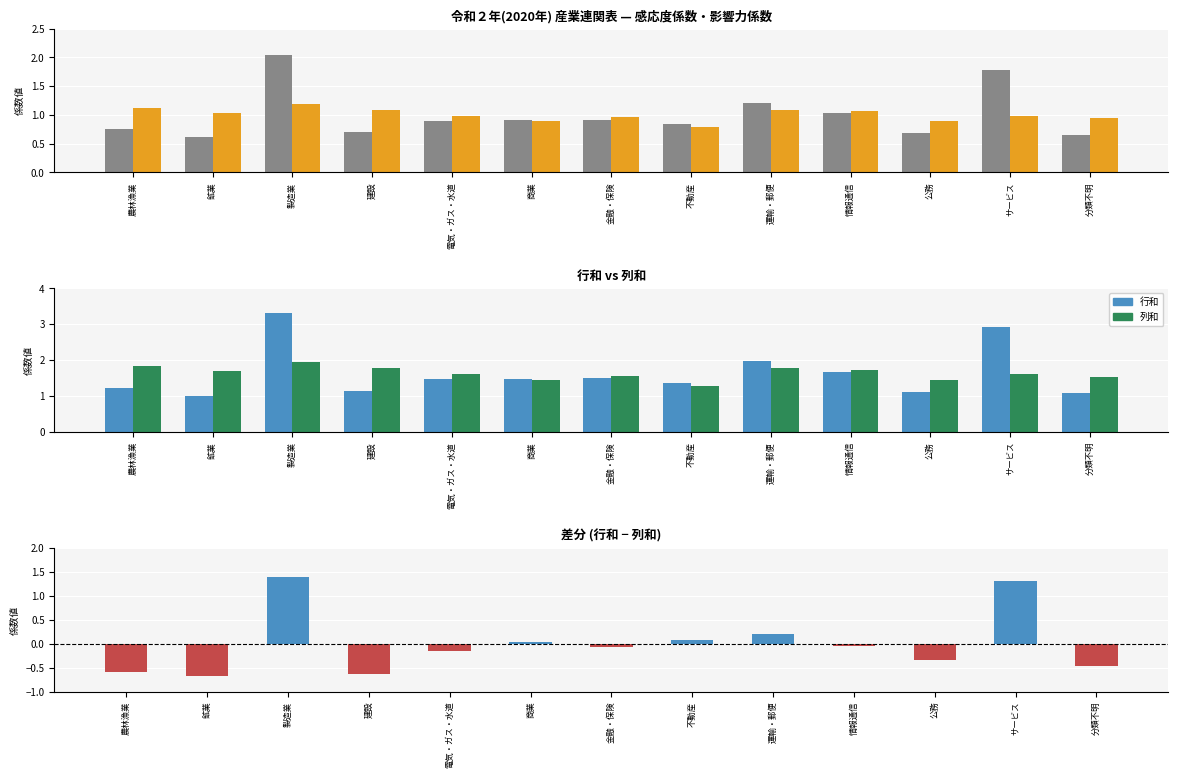

At which category does the chart reach its peak across all series?

製造業